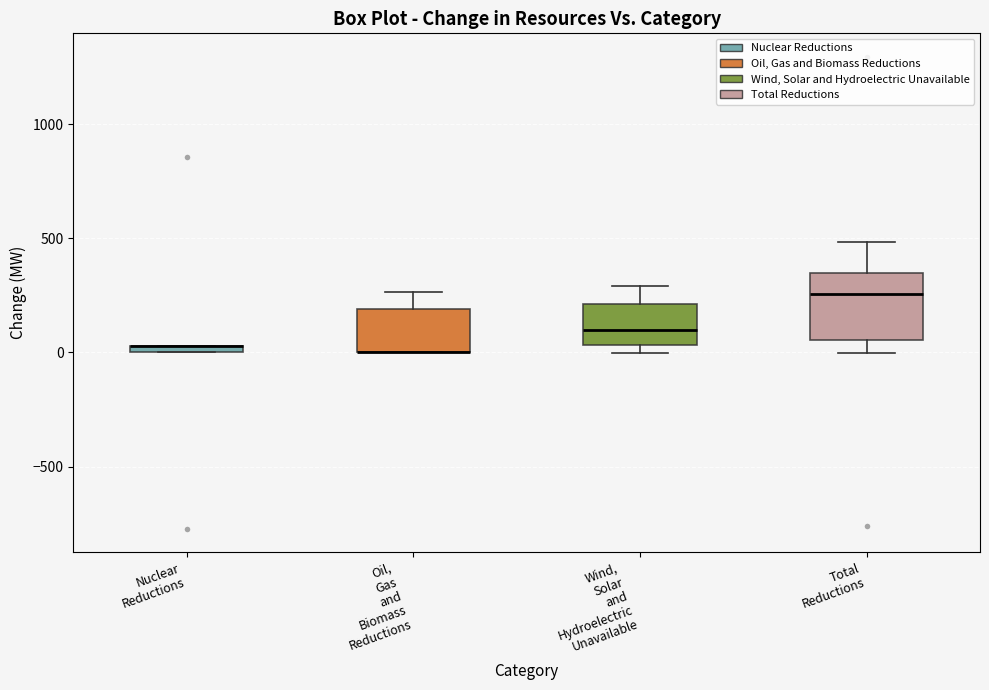

Comparing the boxes themselves (not the whiskers), which one is the tallest?

Total Reductions